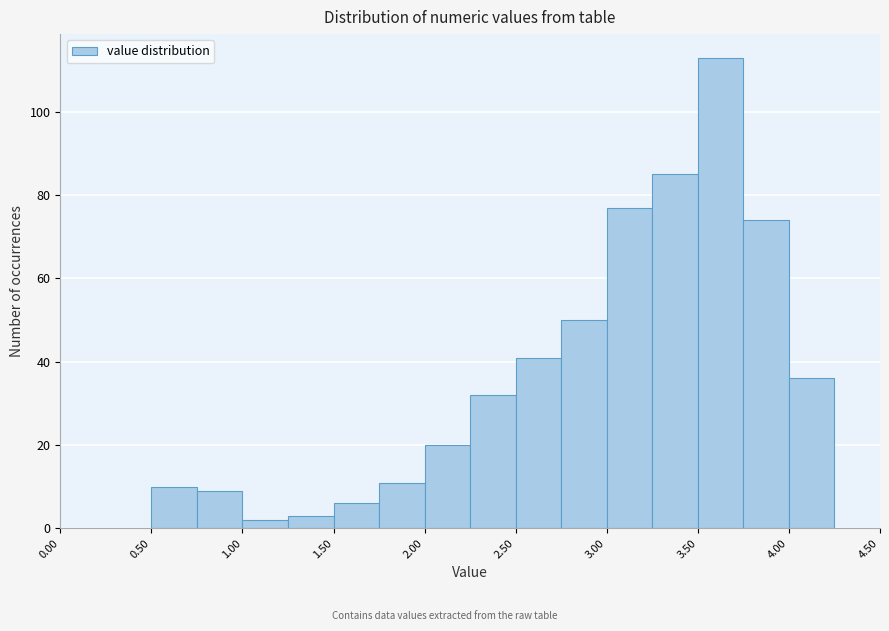

Reading left to right, transcribe this chart: for each bar, give the range it covers on the x-axis and its height. The values are not printed on the chart, so give them approximately, as read against the axis.

0.00 to 0.25: 0
0.25 to 0.50: 0
0.50 to 0.75: 10
0.75 to 1.00: 10
1.00 to 1.25: 2
1.25 to 1.50: 4
1.50 to 1.75: 6
1.75 to 2.00: 12
2.00 to 2.25: 20
2.25 to 2.50: 32
2.50 to 2.75: 42
2.75 to 3.00: 50
3.00 to 3.25: 78
3.25 to 3.50: 86
3.50 to 3.75: 114
3.75 to 4.00: 74
4.00 to 4.25: 36
4.25 to 4.50: 0